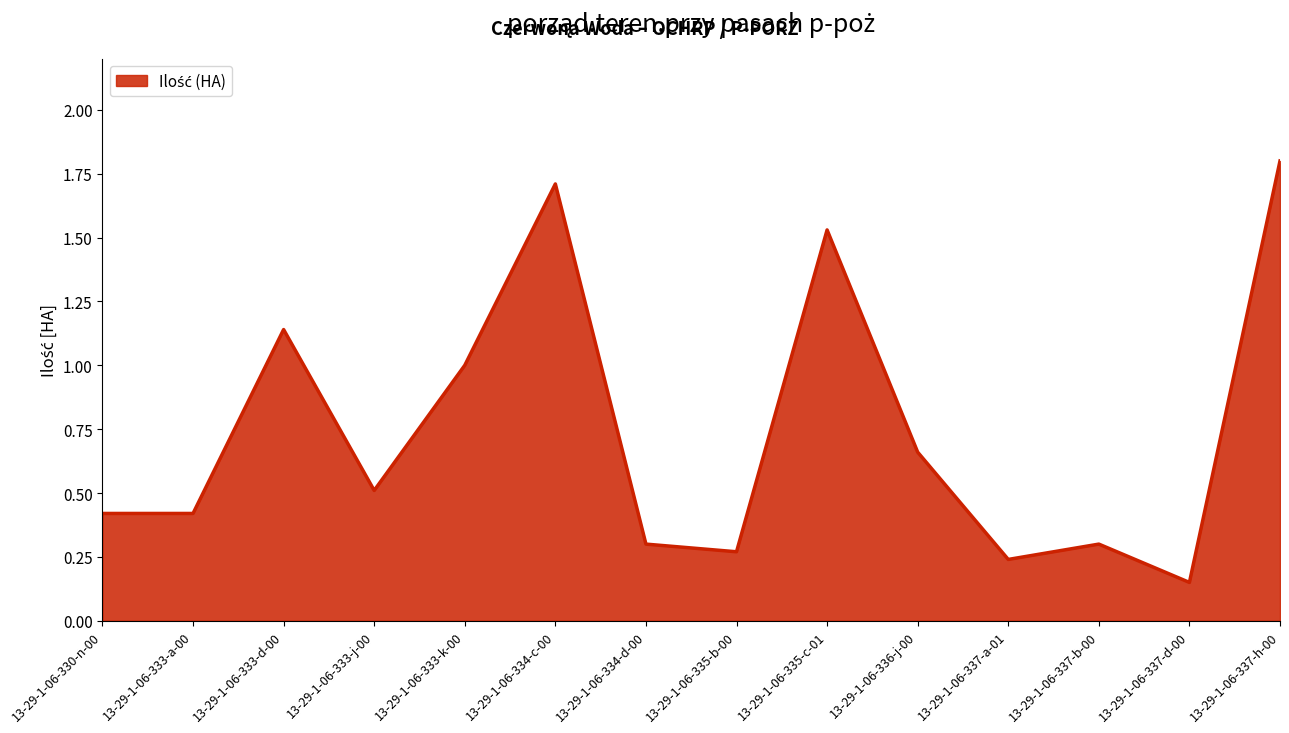

What is the approximate value at 13-29-1-06-333-j-00?

0.5